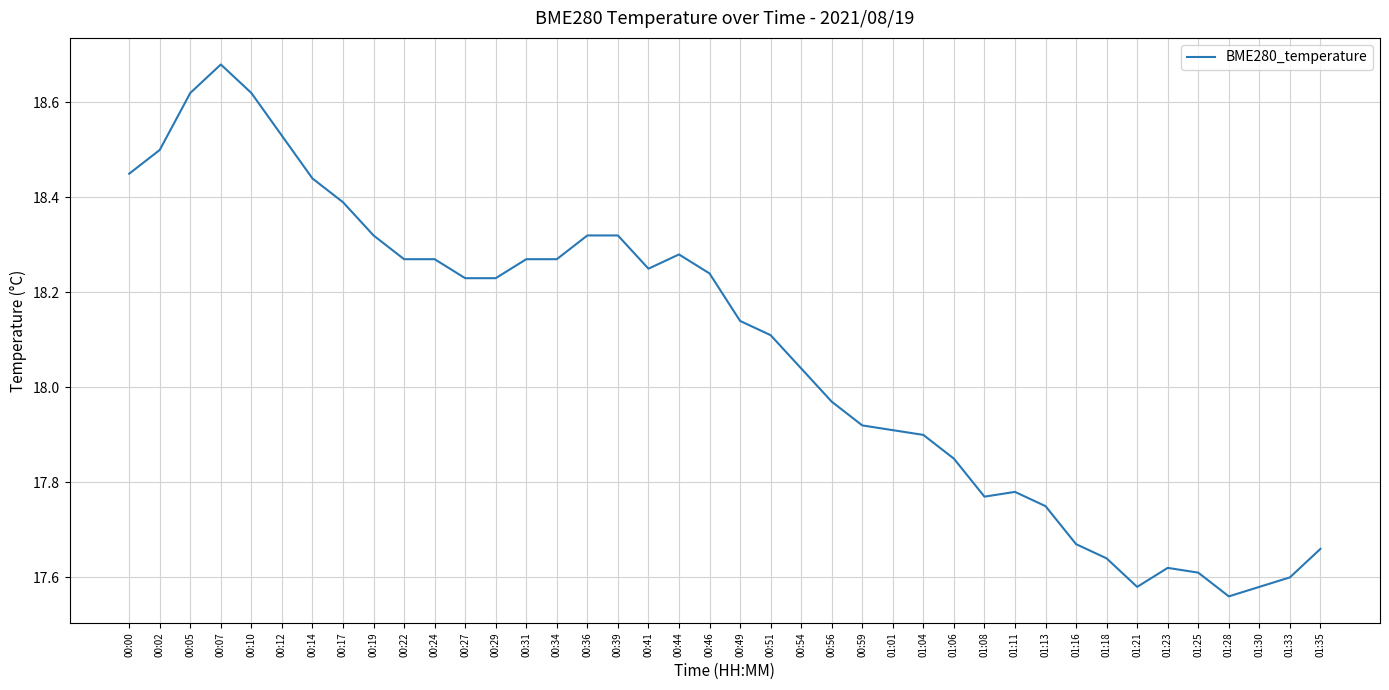

The value at 00:19 is 32.1. True or false?

False